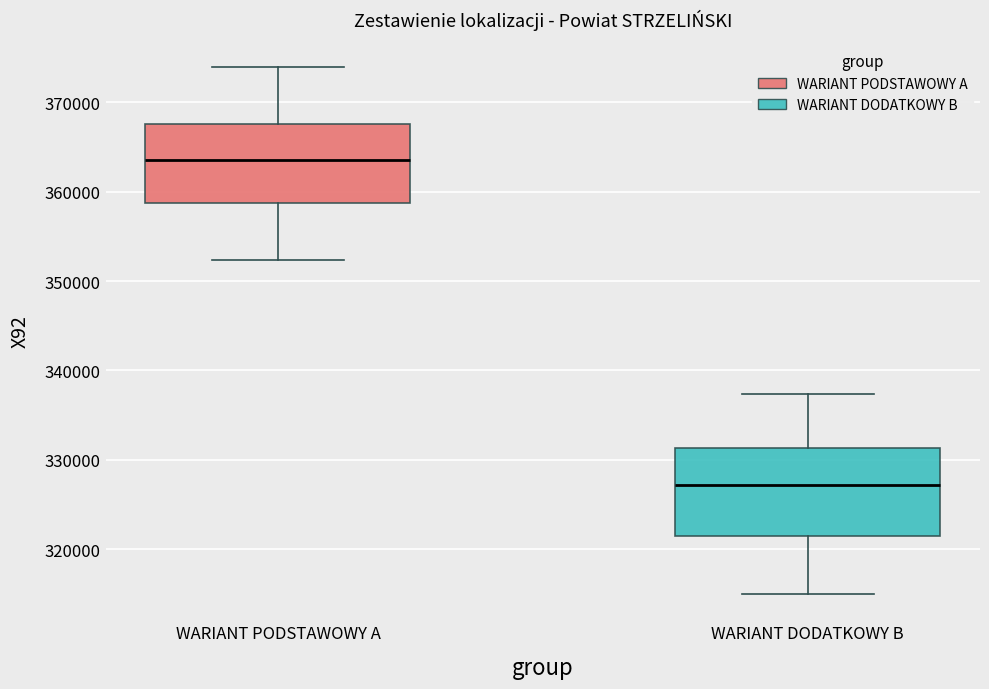

Reading left to right, read every box against the y-axis: the position of its median line, the range the box covers, and the ends of its whiskers. The values are not printed on the chart, so give them approximately, as read against the axis.

WARIANT PODSTAWOWY A: median 364000, box 359000 to 368000, whiskers 352000 to 374000
WARIANT DODATKOWY B: median 327000, box 321000 to 331000, whiskers 315000 to 337000